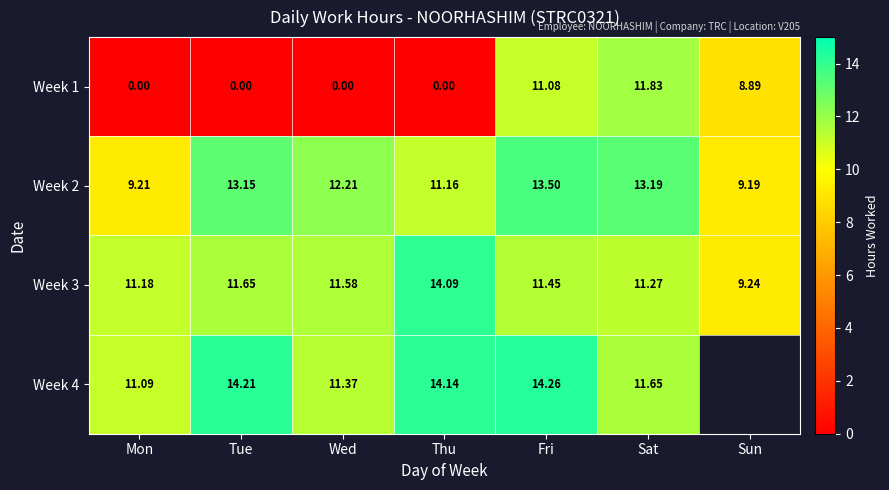

Is the value of Week 4 at Fri greater than the value of Week 3 at Sat?

Yes